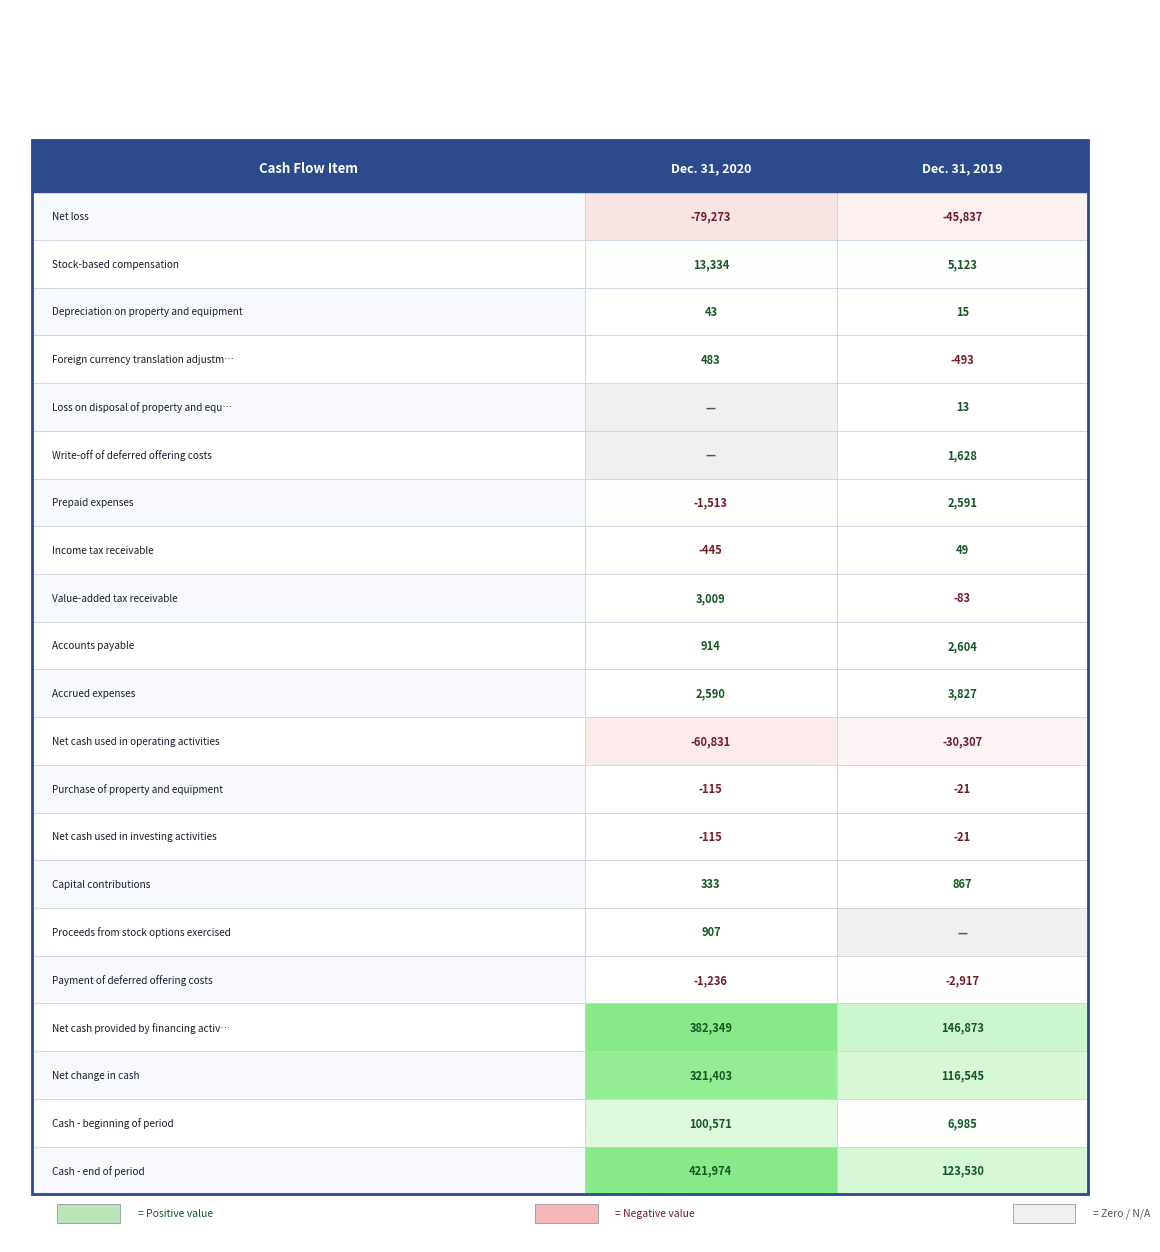

What is the average value of the Purchase of property and equipment series?

-68